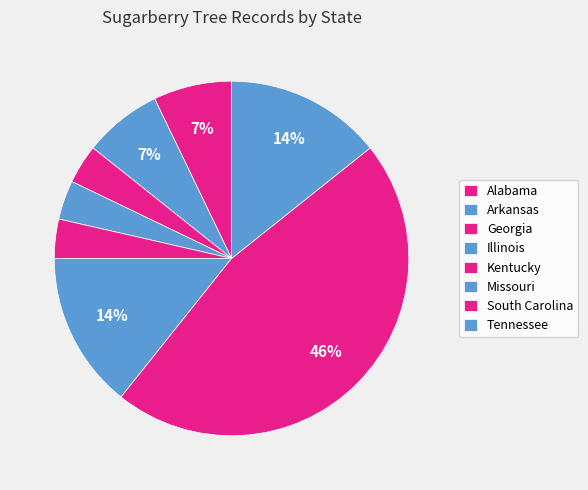

How many segments does this pie chart have?

8